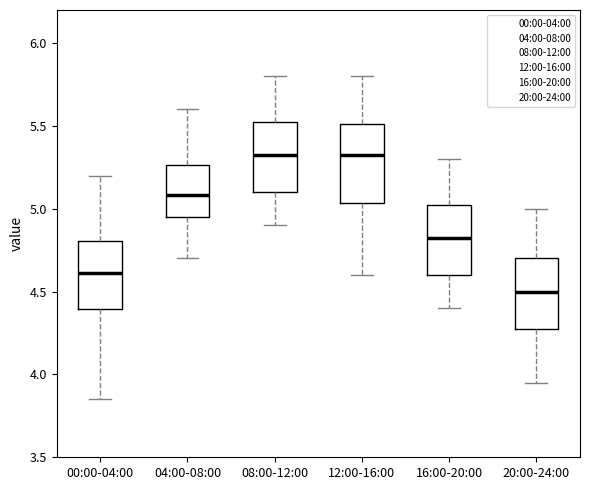

Where does the lower whisker of the box for 04:00-08:00 end on the y-axis? The values are not printed on the chart, so give them approximately, as read against the axis.

4.70